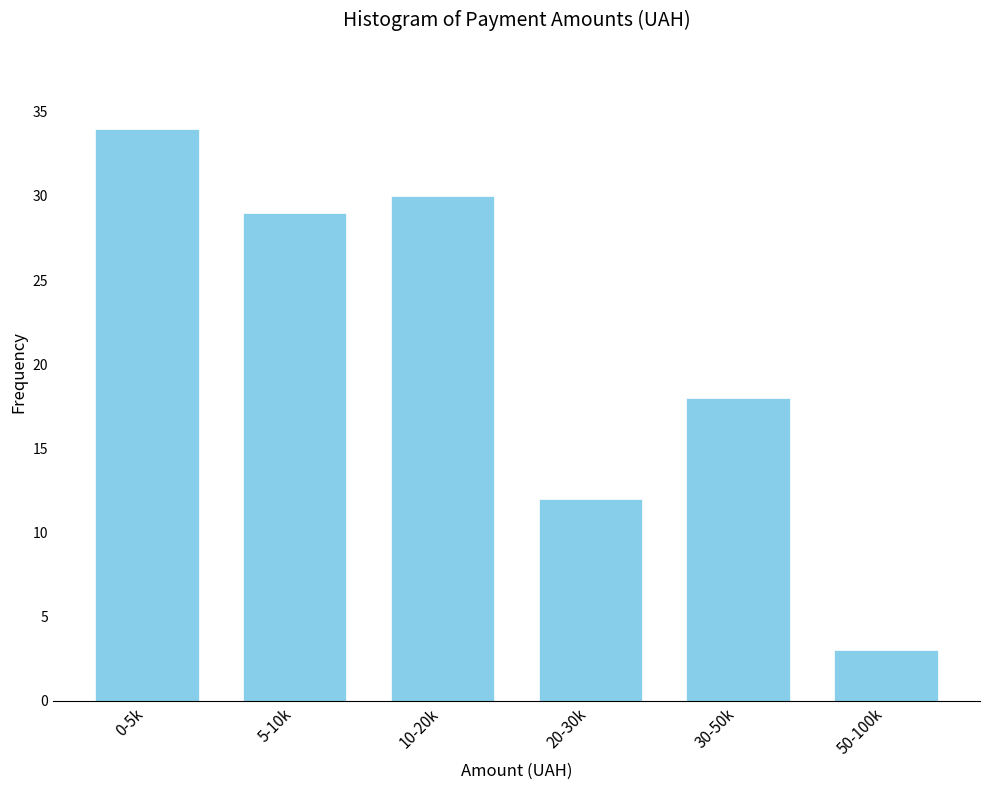

Reading left to right, list all the values displayed in this chart.

0-5k=34	5-10k=29	10-20k=30	20-30k=12	30-50k=18	50-100k=3